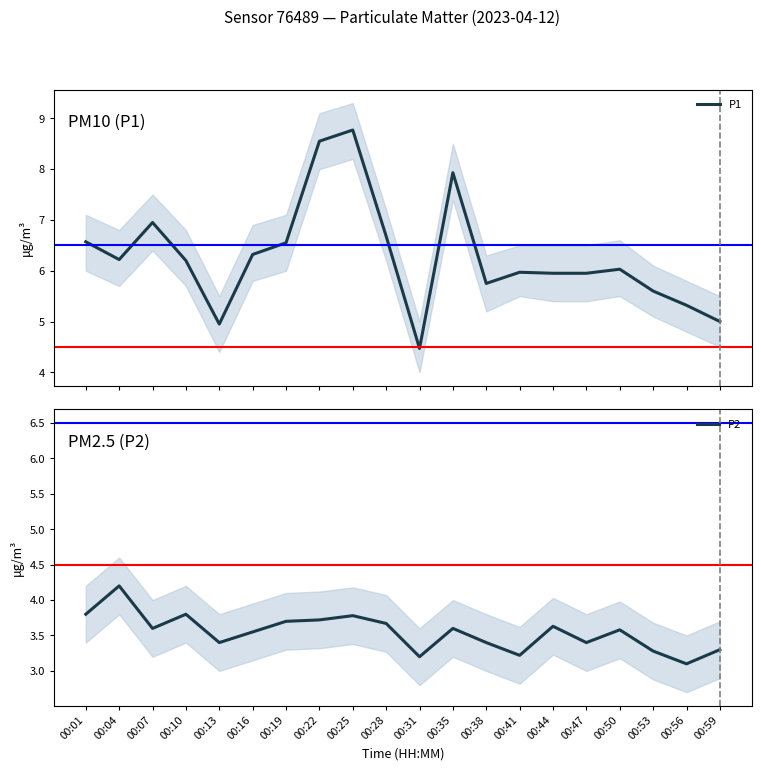

Reading left to right, extract all data points from this chart.

P1: 6.6	6.2	7.0	6.2	5.0	6.3	6.5	8.6	8.8	6.7	4.5	7.9	5.8	6.0	6.0	6.0	6.0	5.6	5.3	5.0
P2: 3.8	4.2	3.6	3.8	3.4	3.5	3.7	3.7	3.8	3.7	3.2	3.6	3.4	3.2	3.6	3.4	3.6	3.3	3.1	3.3